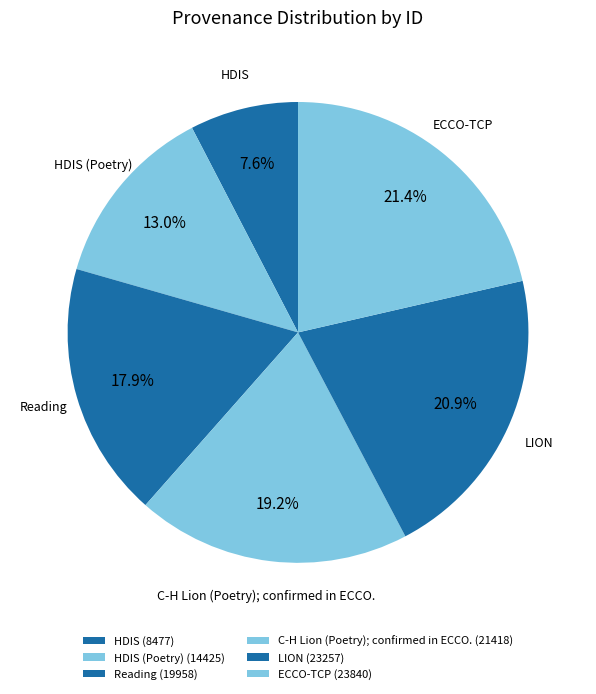

How many segments does this pie chart have?

6